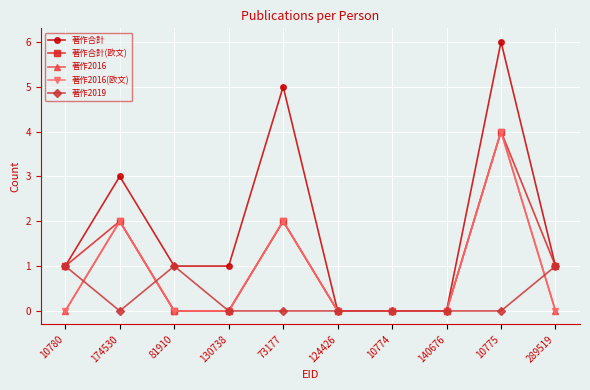

Does the chart have visible grid lines?

Yes